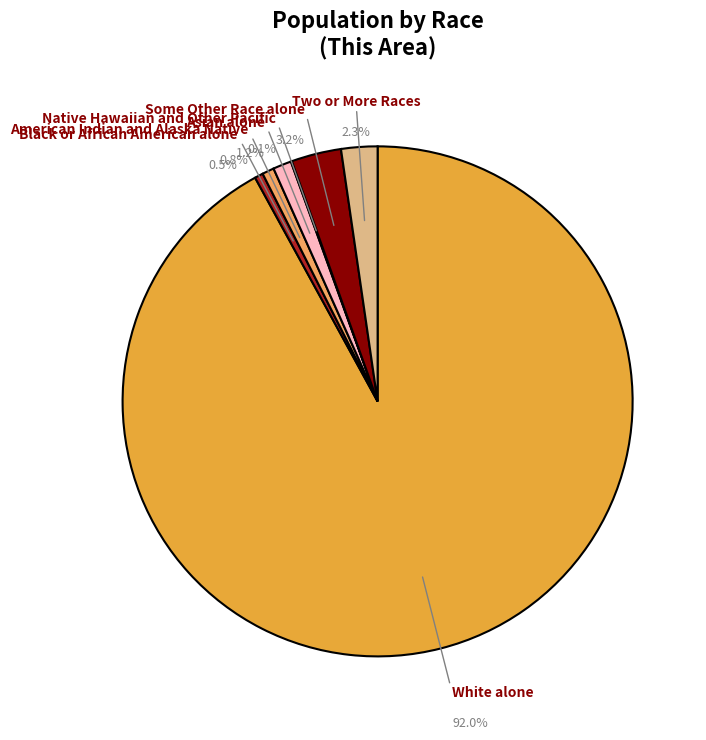

Is the sum of Native Hawaiian and Other Pacific and Some Other Race alone greater than half?

No